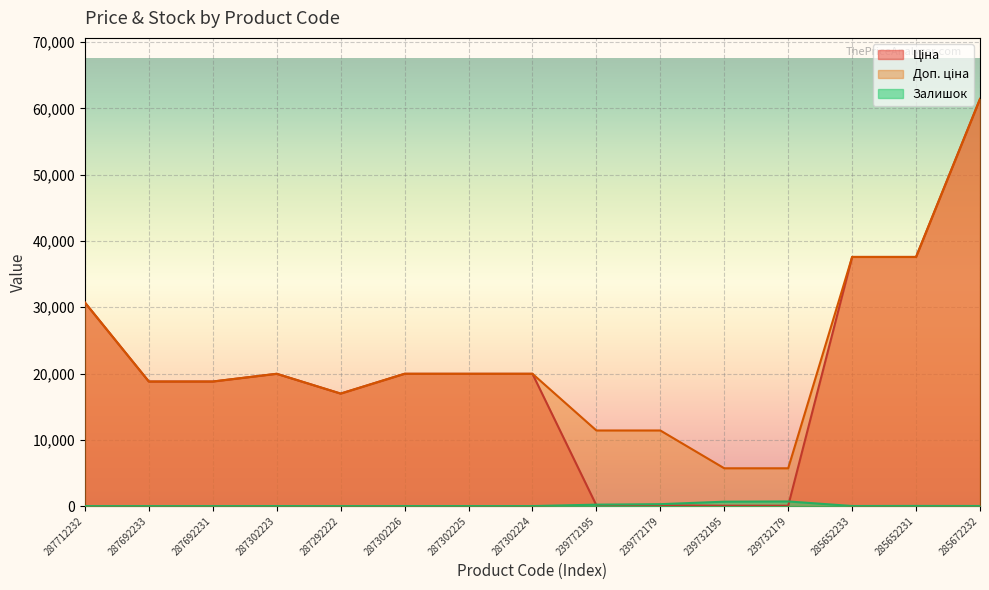

At which category does Залишок reach its first local valley?

287292222